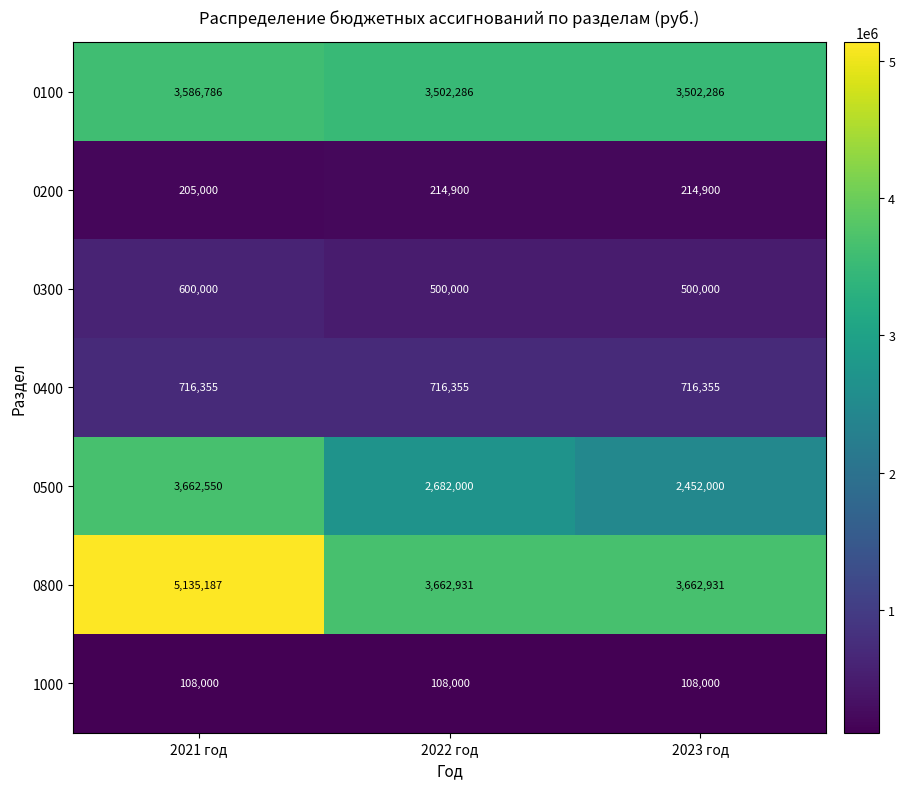

What is the difference between the 0100 values at 2021 год and 2022 год?

84500